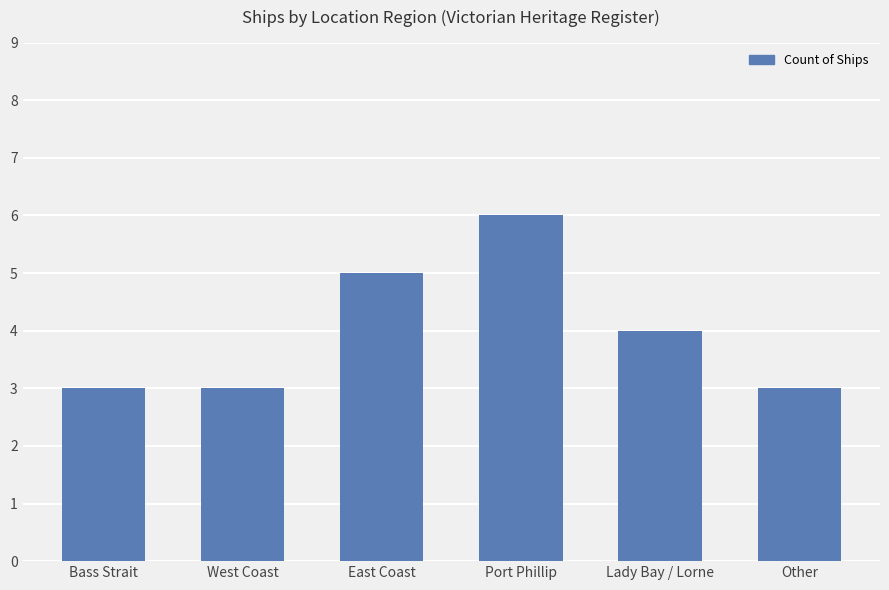

How many distinct data groups are displayed?

1